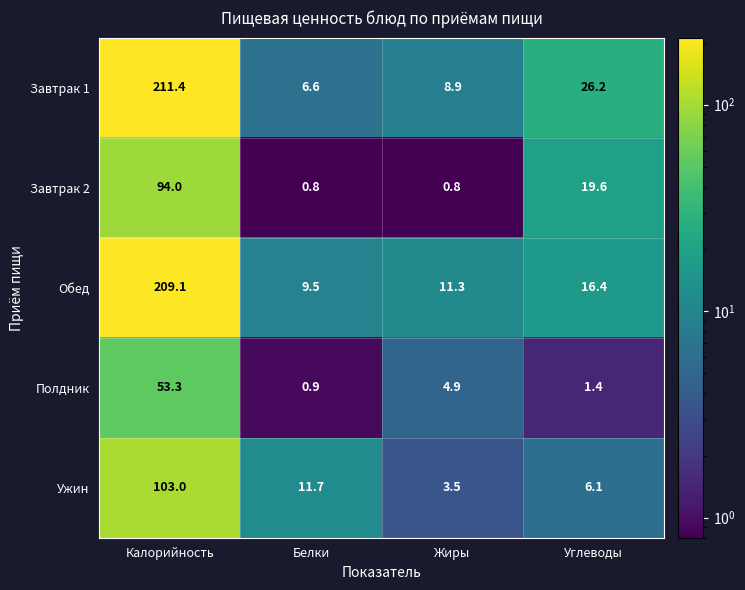

Which series changed the most between Калорийность and Углеводы?

Обед